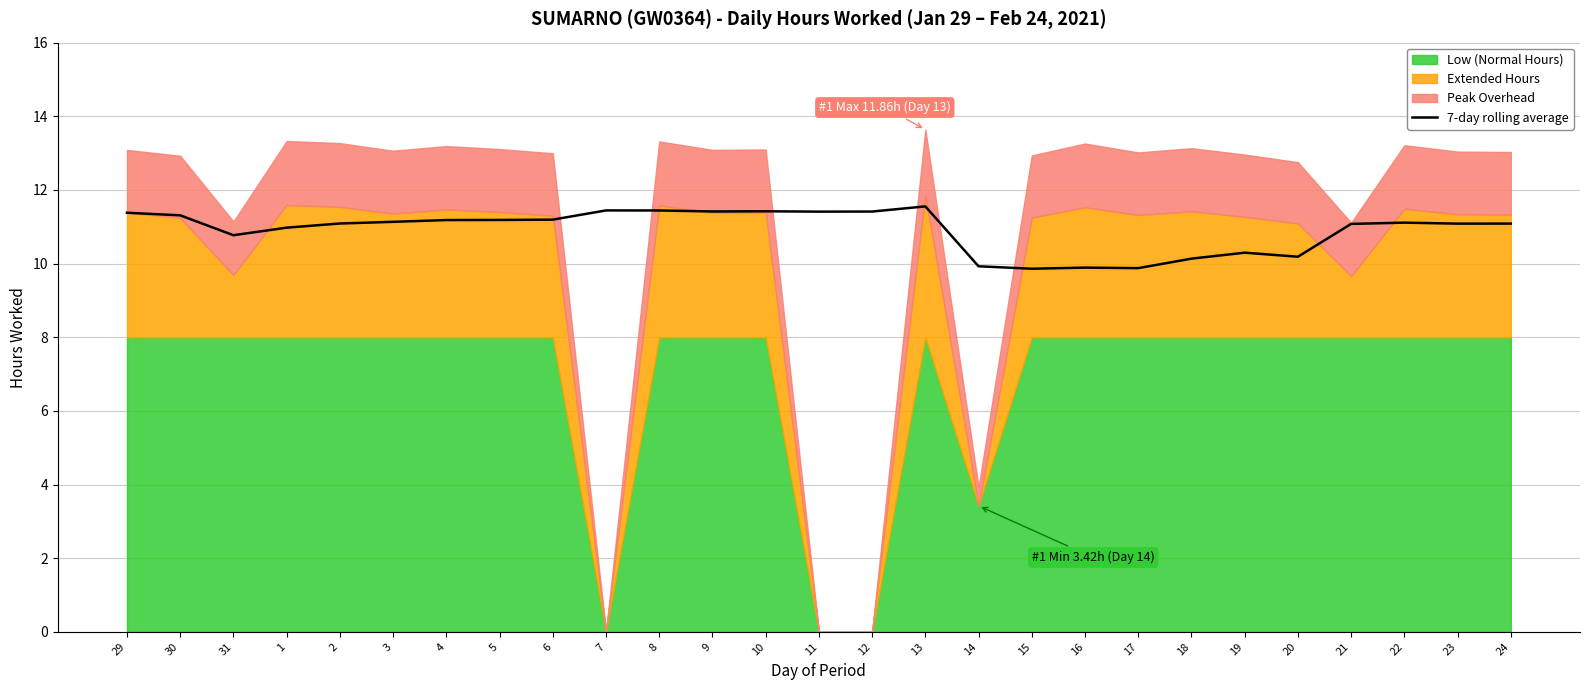

What is the difference between the values at 14 and 7?

1.5